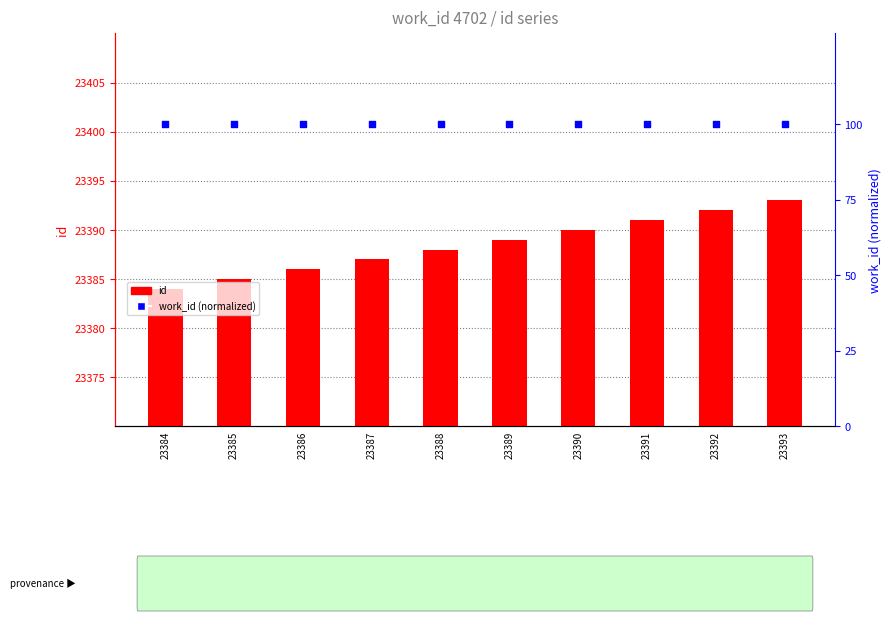

Which series has the widest spread of Y values?

id